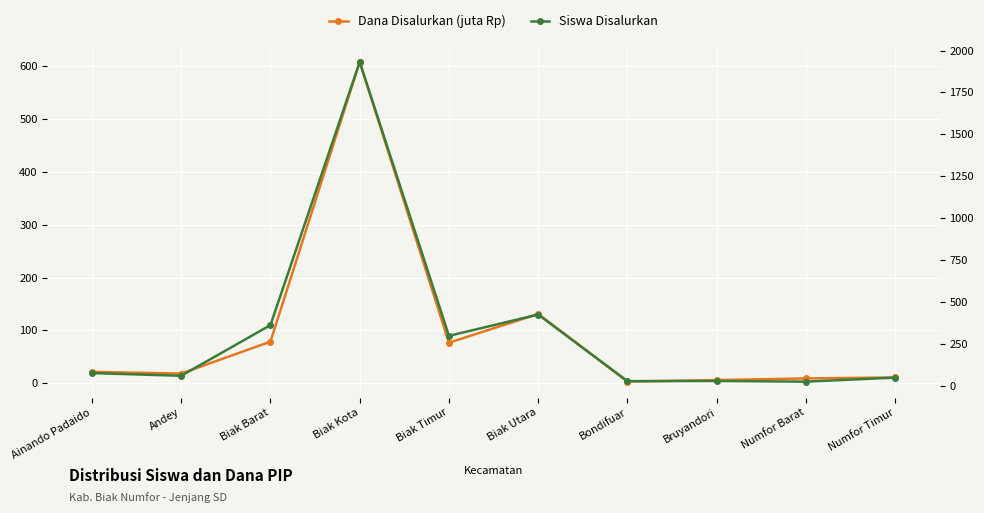

At how many categories does at least one series exceed 227?

4